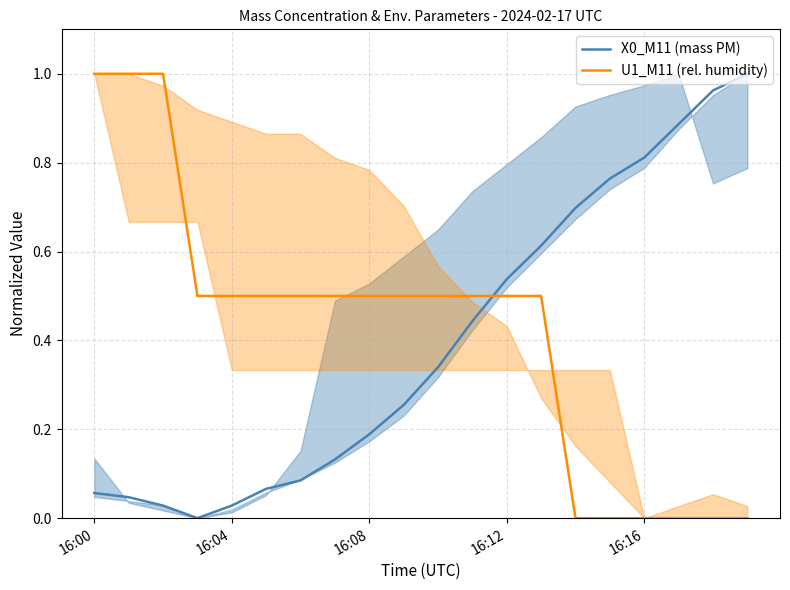

What is the value of the X0_M11 (mass PM) point at the 15th from the left?

0.7